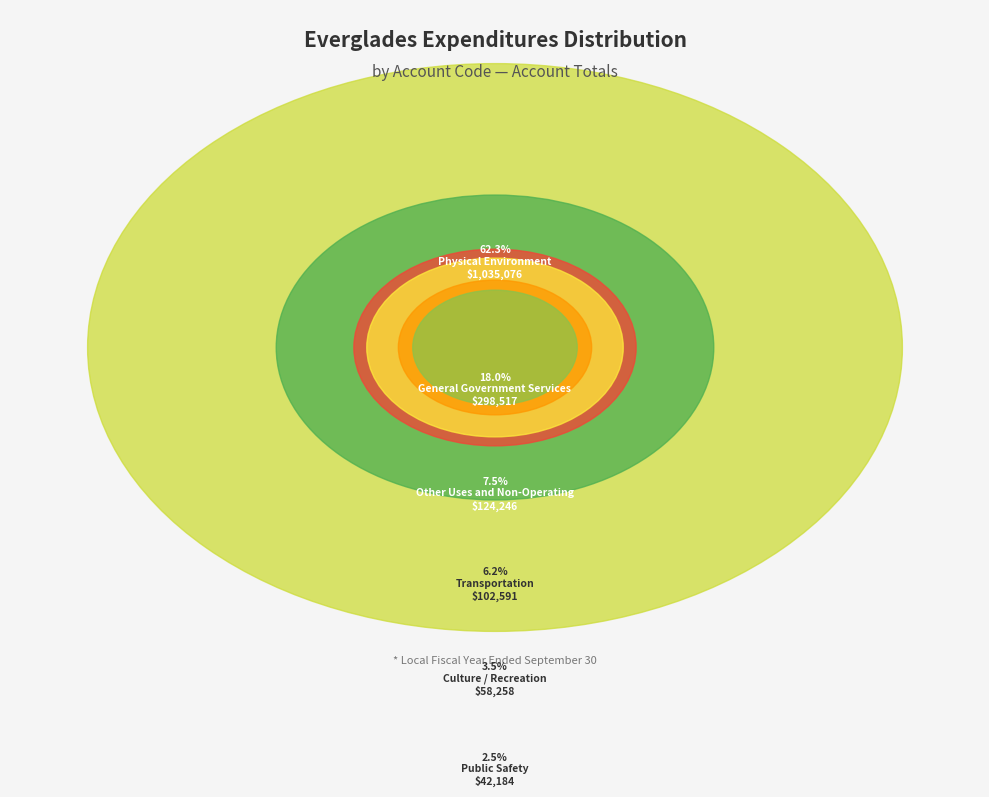

Count the number of slices in the pie.

6